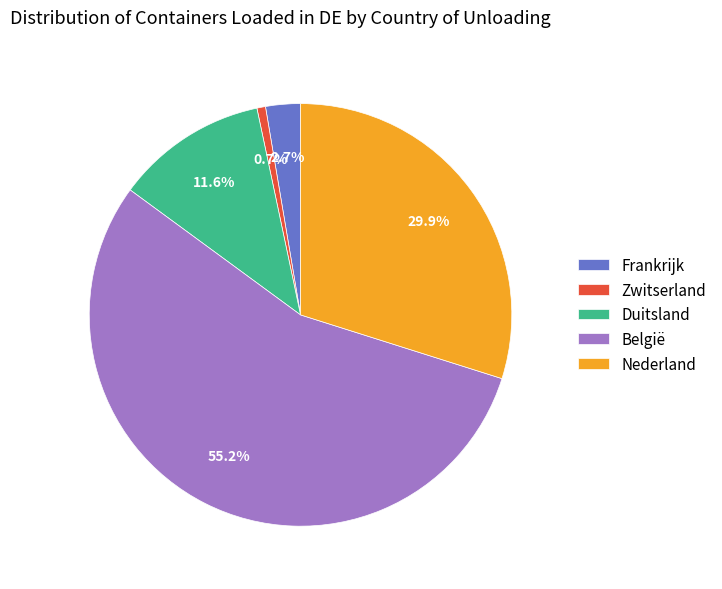

Between Duitsland and België, which is larger?

België